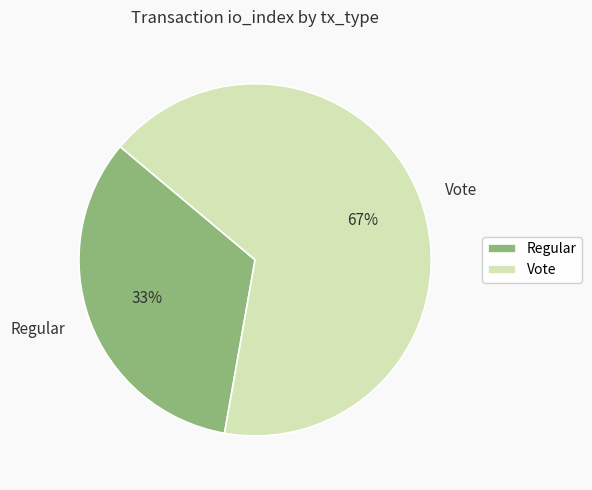

Which slice is the smallest?

Regular